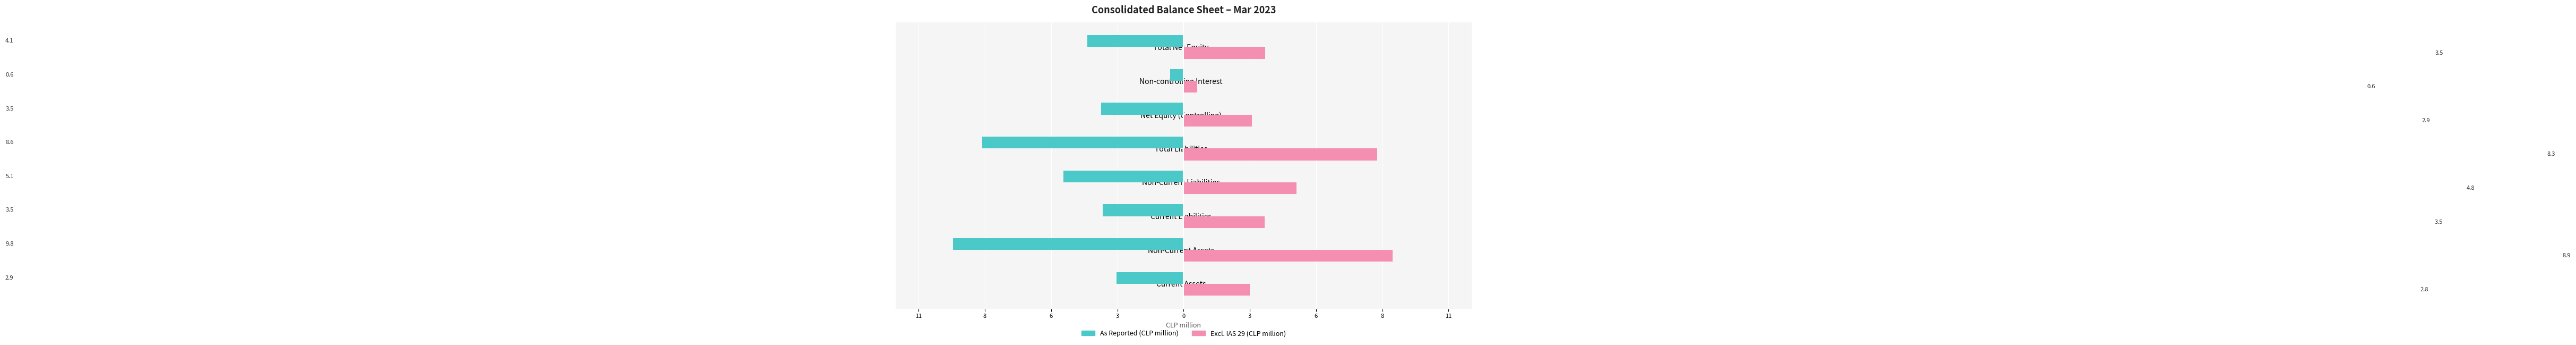

Reading left to right, list all the values displayed in this chart.

As Reported (CLP million): -2.9	-9.8	-3.5	-5.1	-8.6	-3.5	-0.6	-4.1
Excl. IAS 29 (CLP million): 2.8	8.9	3.5	4.8	8.3	2.9	0.6	3.5